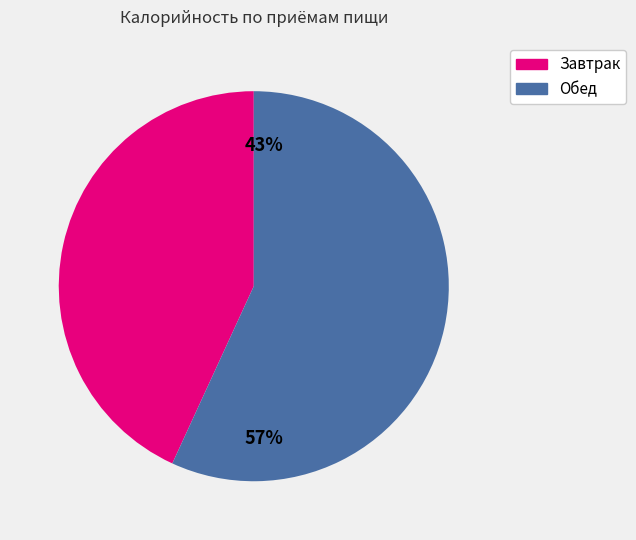

Count the number of slices in the pie.

2